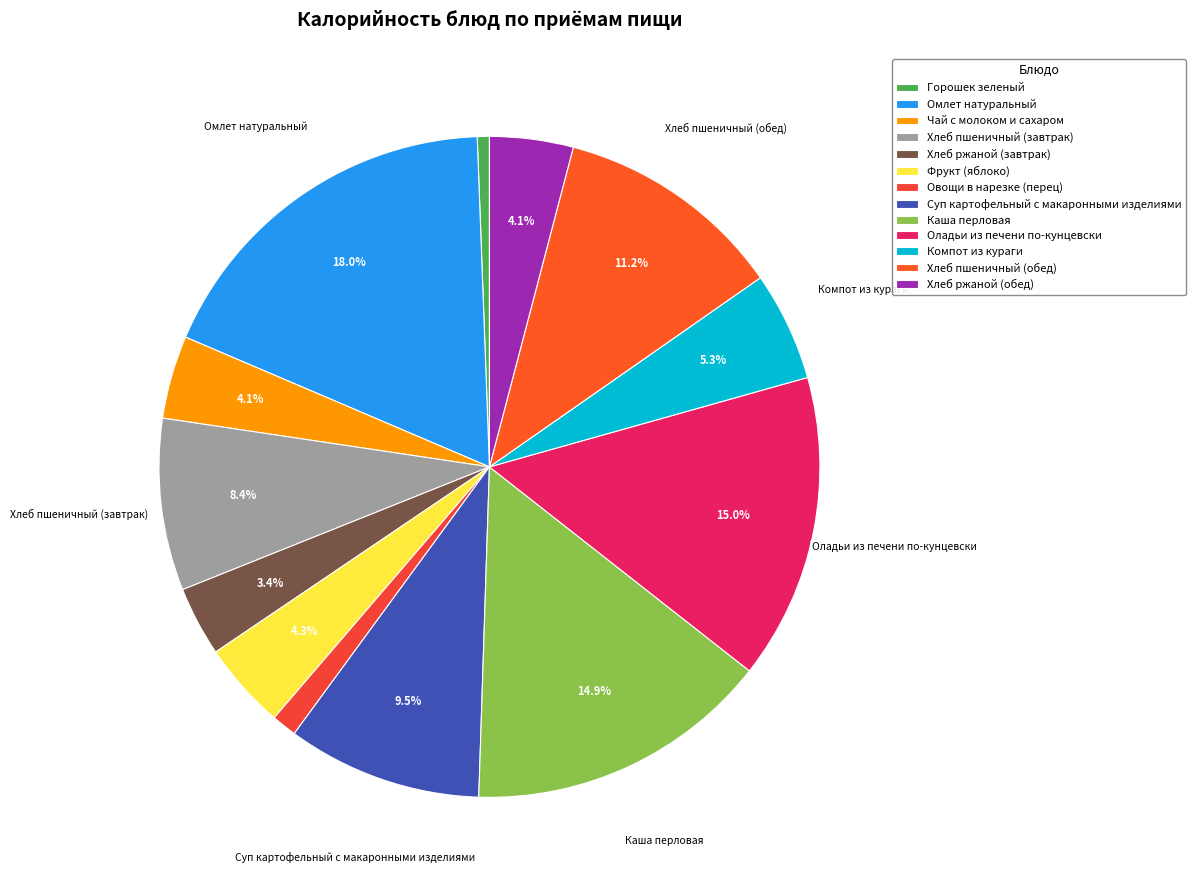

What is the smallest slice in the pie chart?

Горошек зеленый